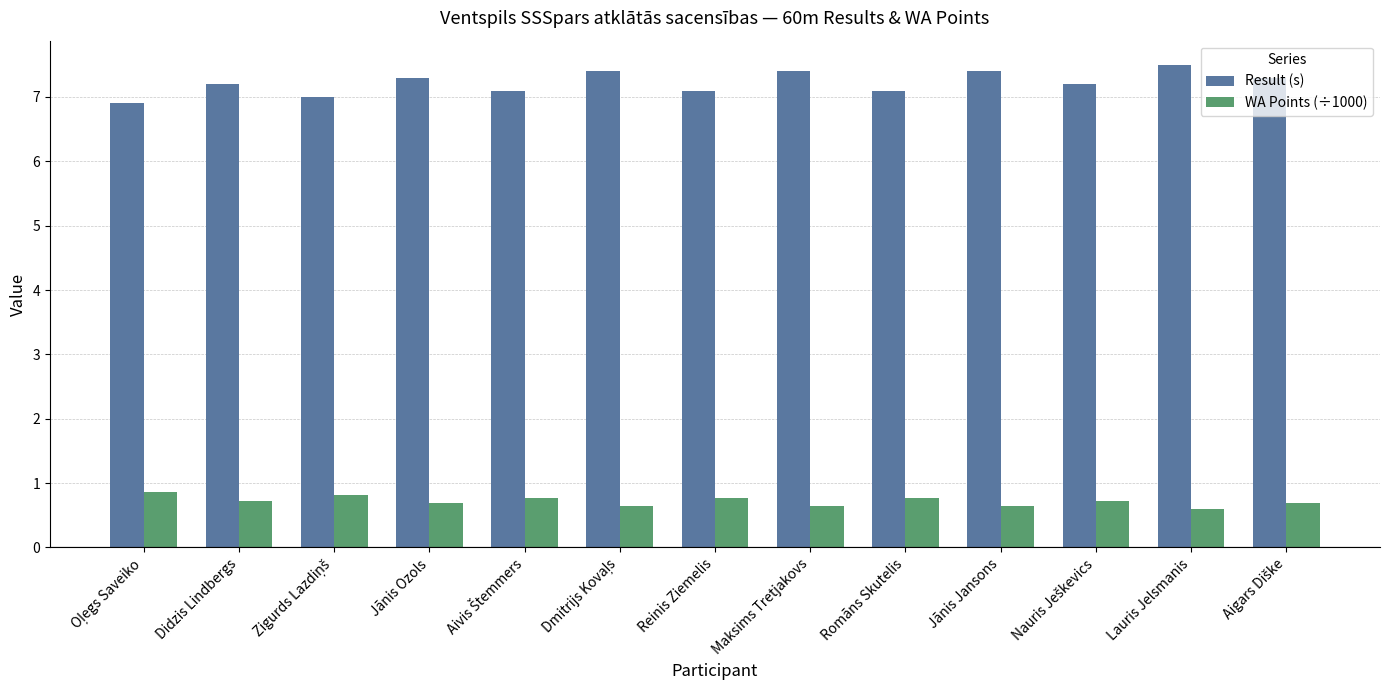

Is it true that Result (s) equals 7.1 at Romāns Skutelis?

True